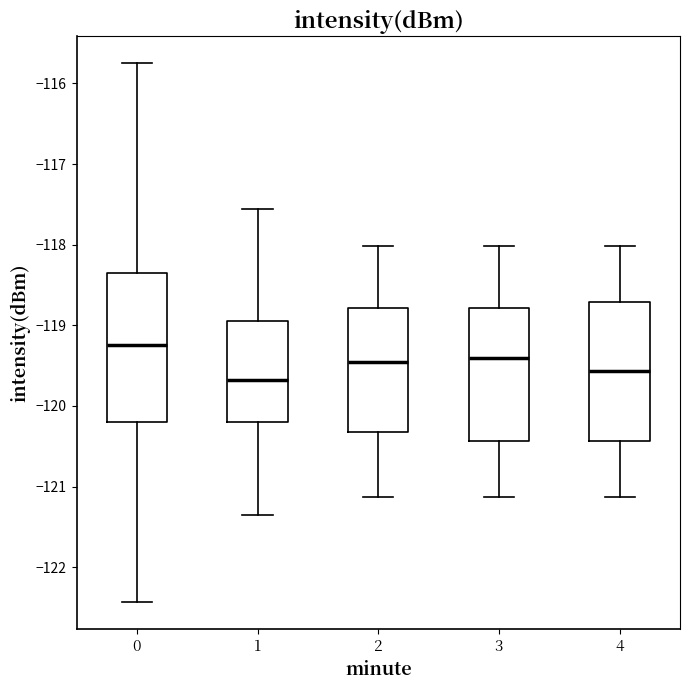

Reading left to right, transcribe this box plot: for each box, give where its median line is, the range the box spans, and where its two whiskers end, as read against the y-axis. The values are not printed on the chart, so give them approximately, as read against the axis.

0: median -119.2, box -120.2 to -118.3, whiskers -122.4 to -115.8
1: median -119.7, box -120.2 to -118.9, whiskers -121.4 to -117.6
2: median -119.5, box -120.3 to -118.8, whiskers -121.1 to -118.0
3: median -119.4, box -120.4 to -118.8, whiskers -121.1 to -118.0
4: median -119.6, box -120.4 to -118.7, whiskers -121.1 to -118.0